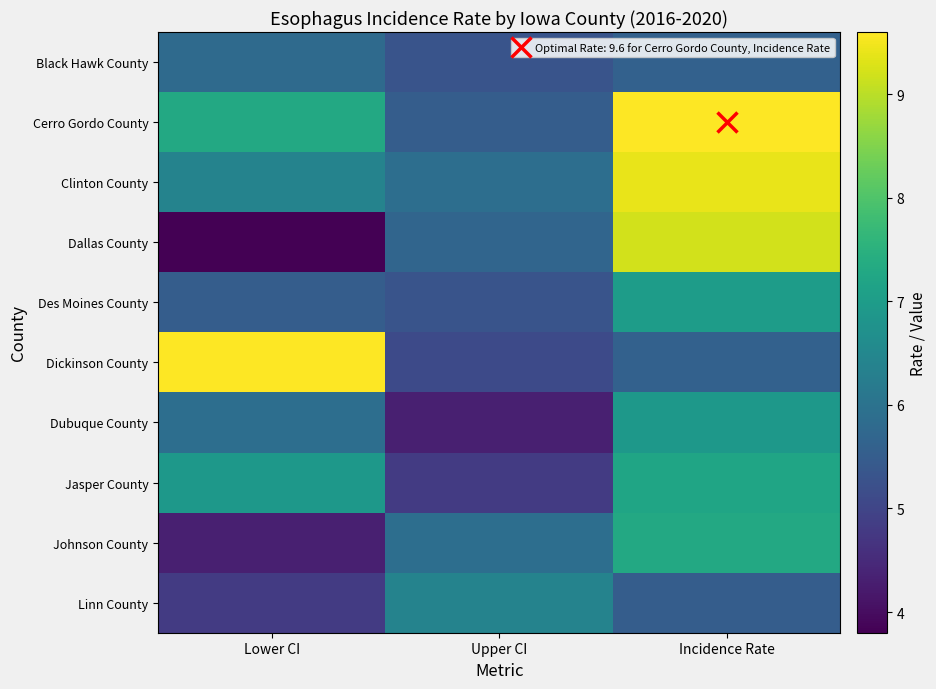

Which label corresponds to the smallest value in the chart?

Lower CI